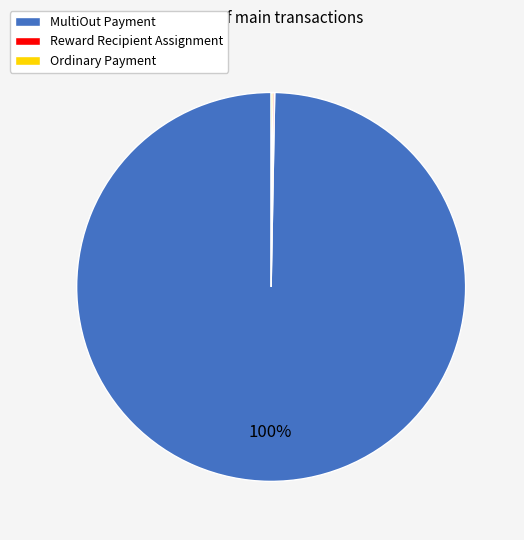

To the nearest percent, what is the average slice percentage?

33%